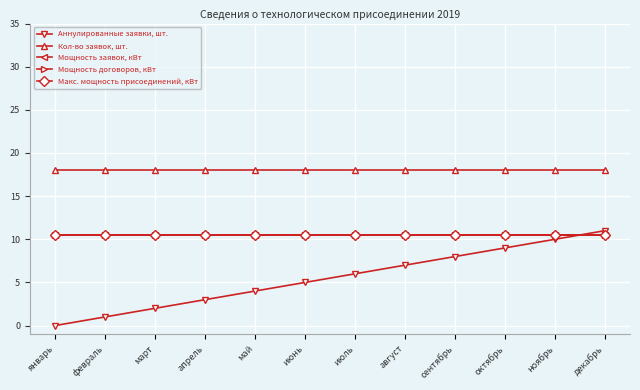

Does the chart display data point markers on the line(s)?

Yes